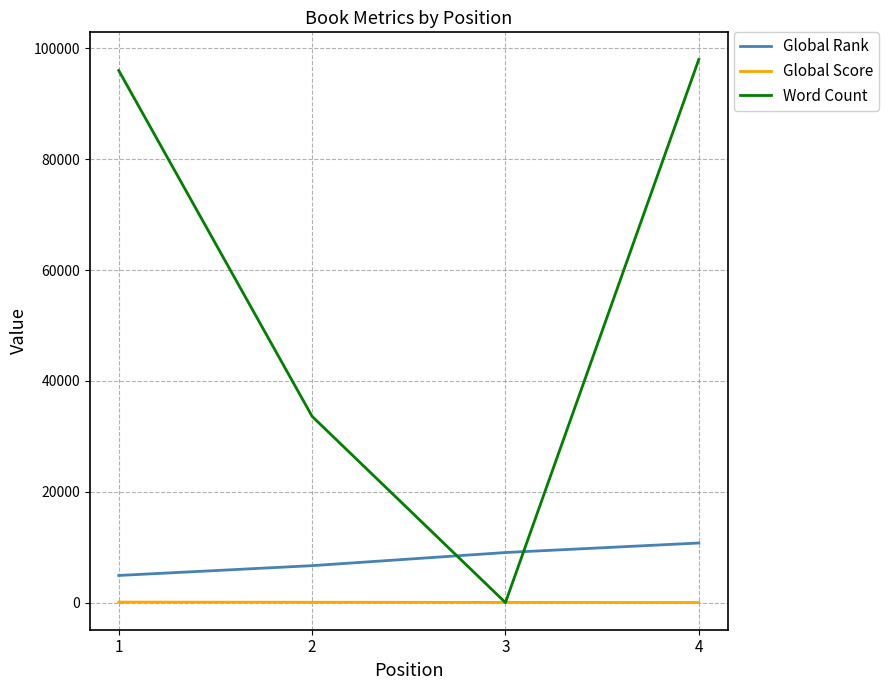

Which series has the largest total across all categories?

Word Count